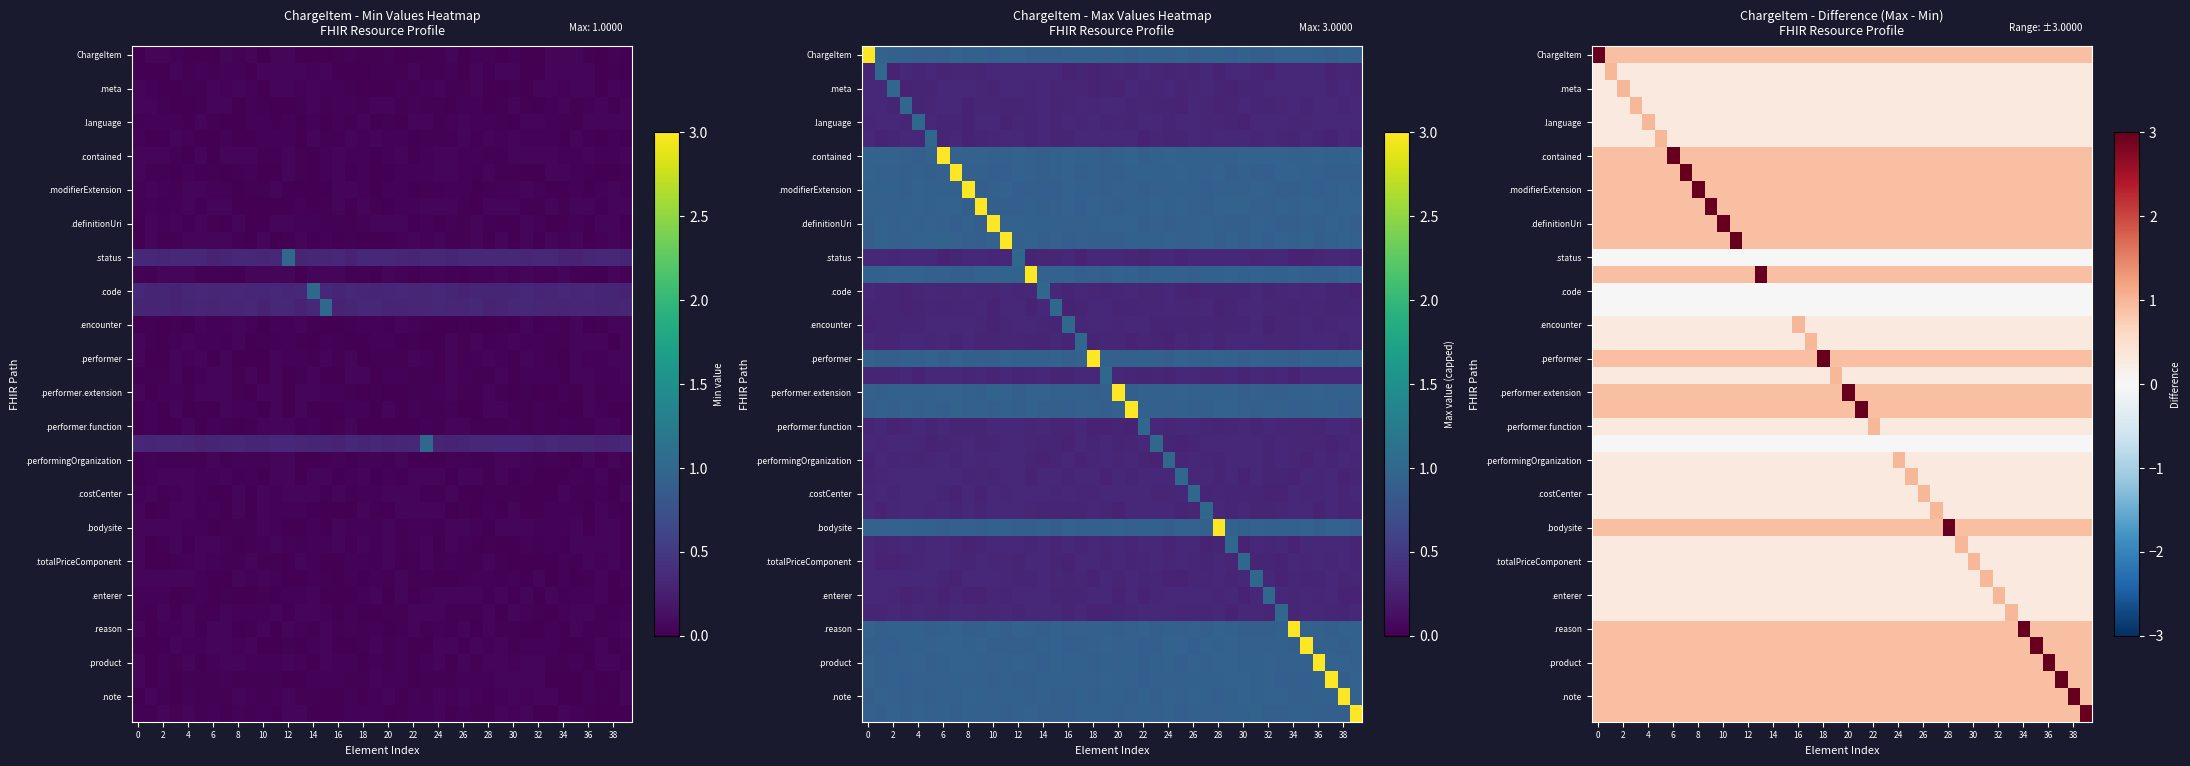

What is the greatest value displayed?

3.0